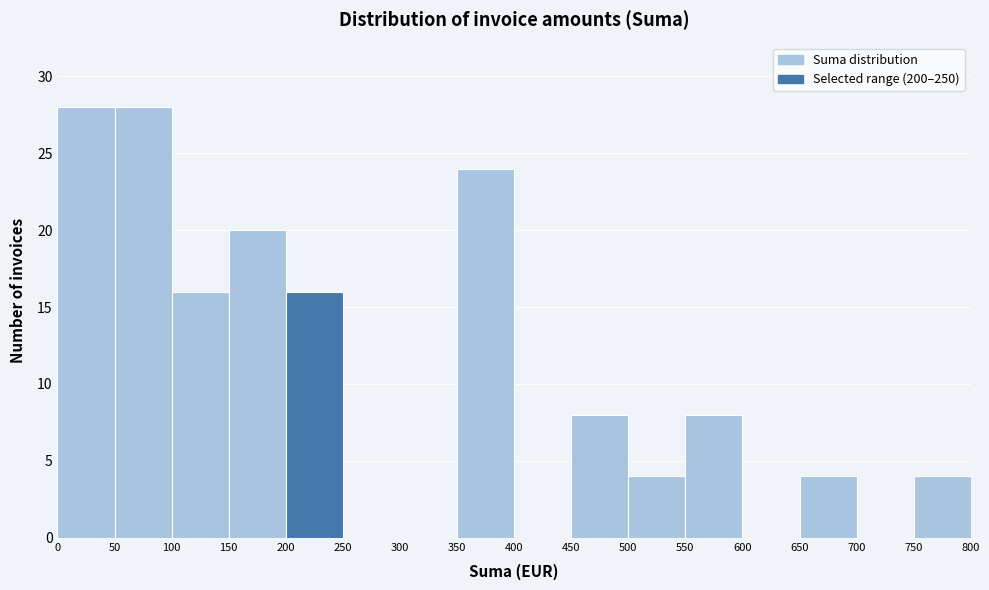

Reading left to right, list every bar in this chart as the range it spans on the x-axis followed by its height. The values are not printed on the chart, so give them approximately, as read against the axis.

0 to 50: 28
50 to 100: 28
100 to 150: 16
150 to 200: 20
200 to 250: 16
250 to 300: 0
300 to 350: 0
350 to 400: 24
400 to 450: 0
450 to 500: 8
500 to 550: 4
550 to 600: 8
600 to 650: 0
650 to 700: 4
700 to 750: 0
750 to 800: 4